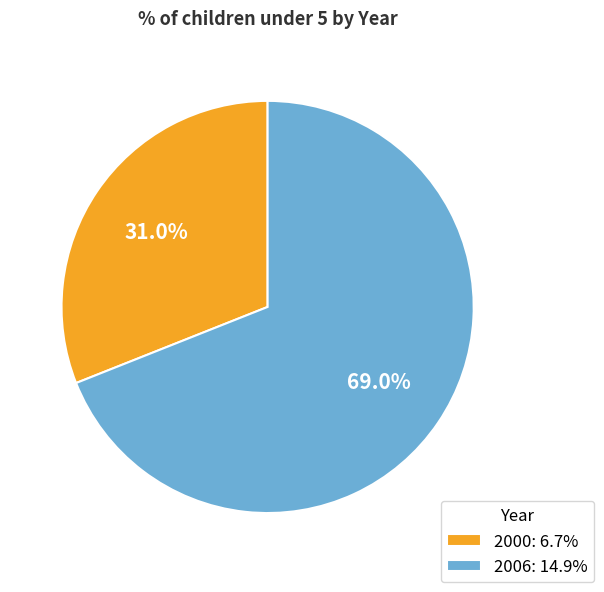

What is the largest slice in the pie chart?

2006